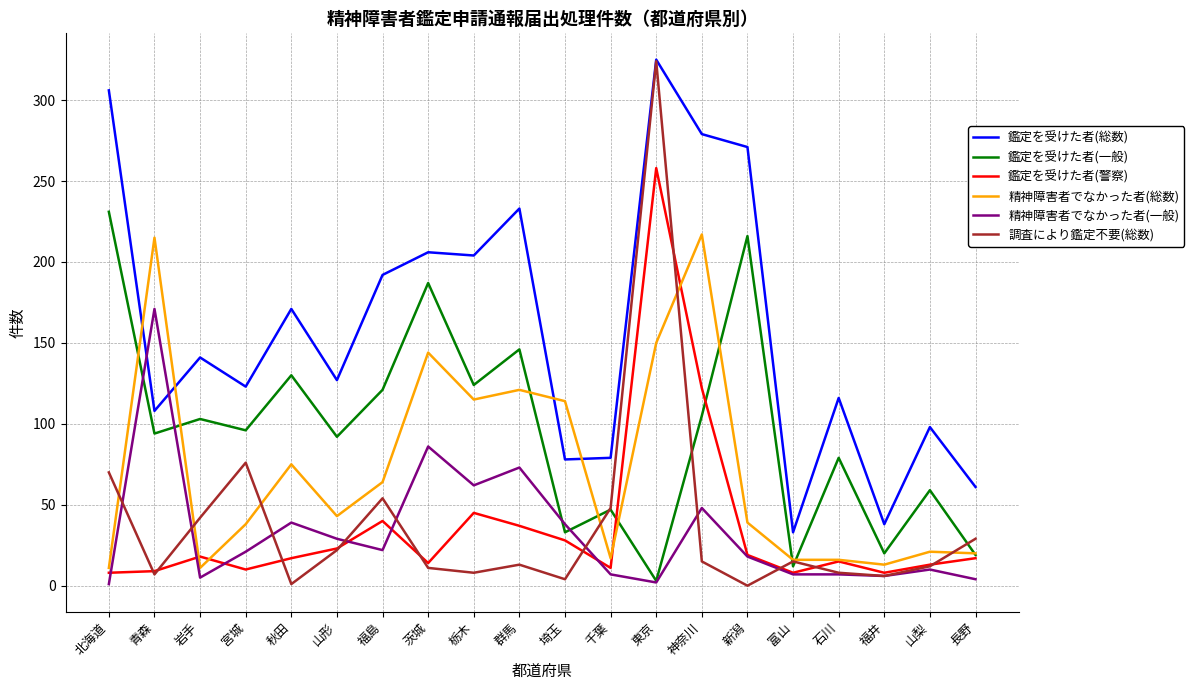

What are all the series names shown in the legend?

鑑定を受けた者(総数), 鑑定を受けた者(一般), 鑑定を受けた者(警察), 精神障害者でなかった者(総数), 精神障害者でなかった者(一般), 調査により鑑定不要(総数)